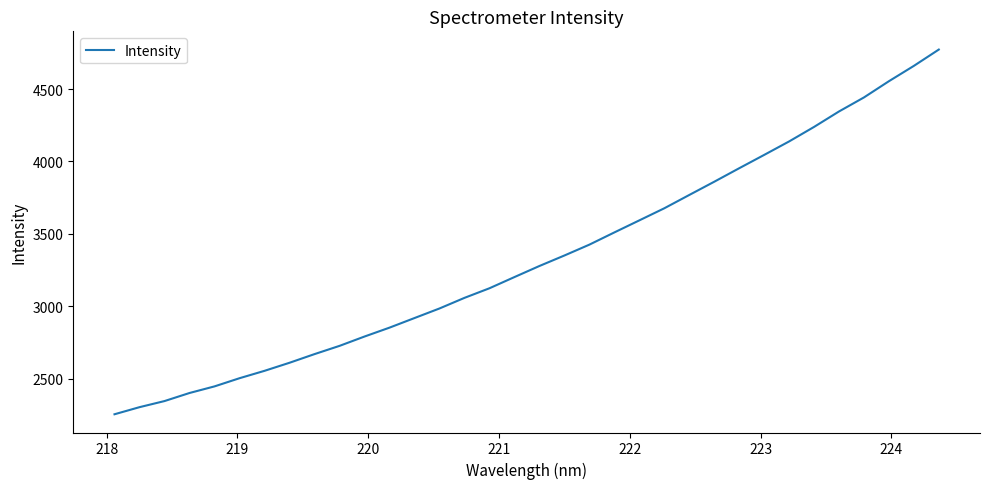

What is the greatest value displayed?

4772.8